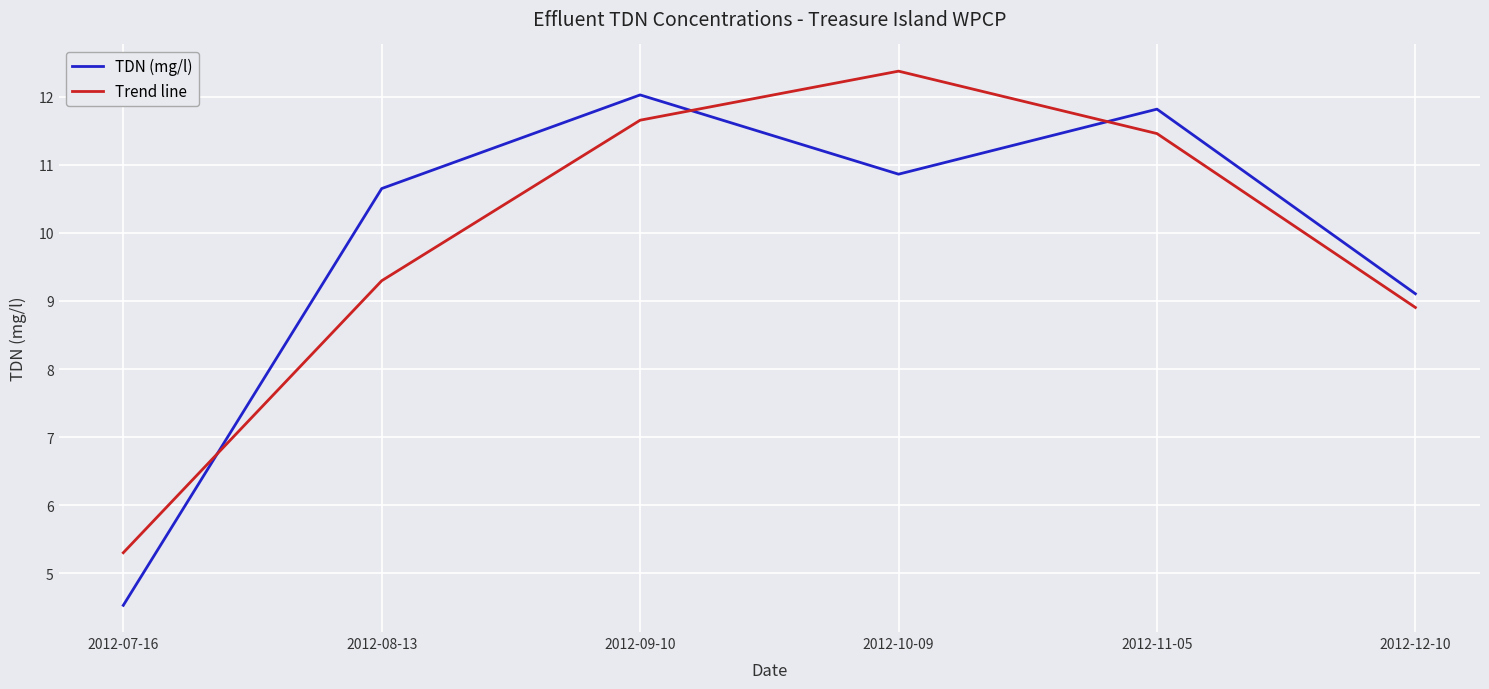

What position from the right is 2012-09-10?

4